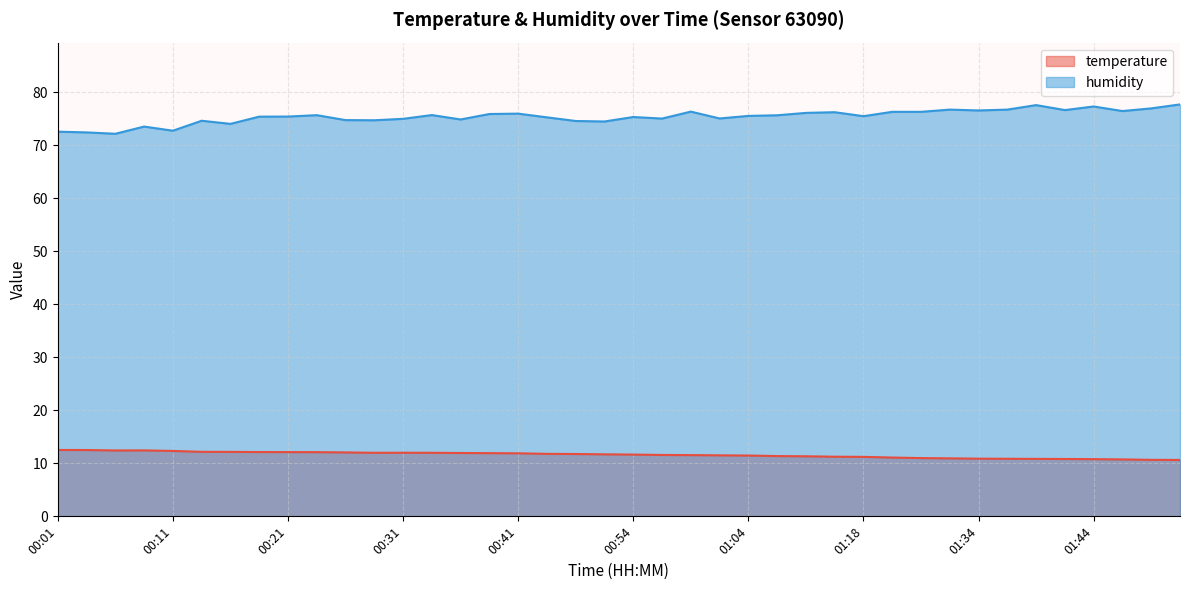

Which category has the highest value across all series?

01:51